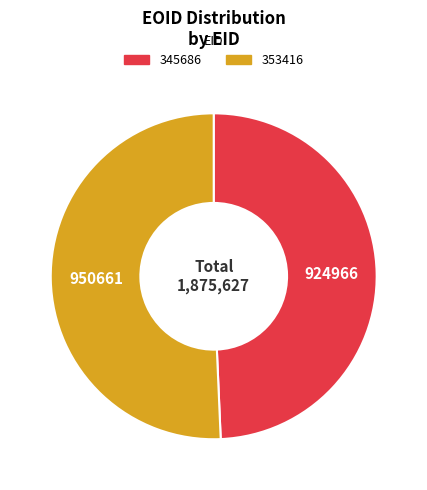

Approximately how many times larger is the value at 345686 compared to 353416?

1.0